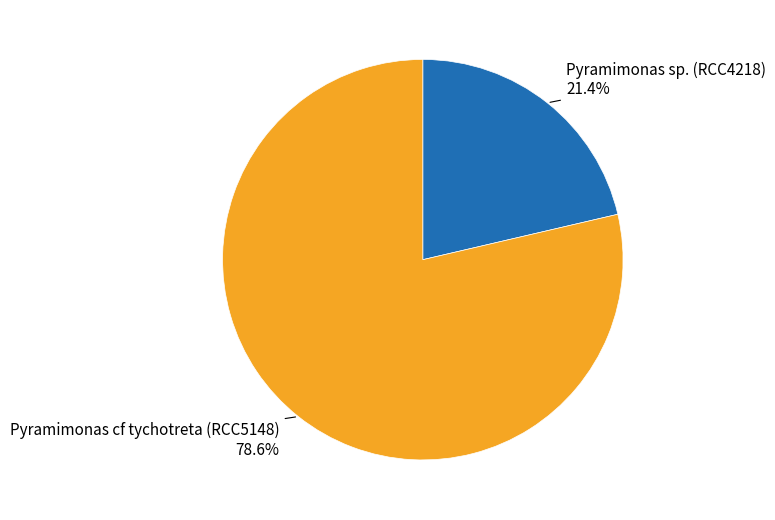

Is there a majority slice in this chart?

Yes